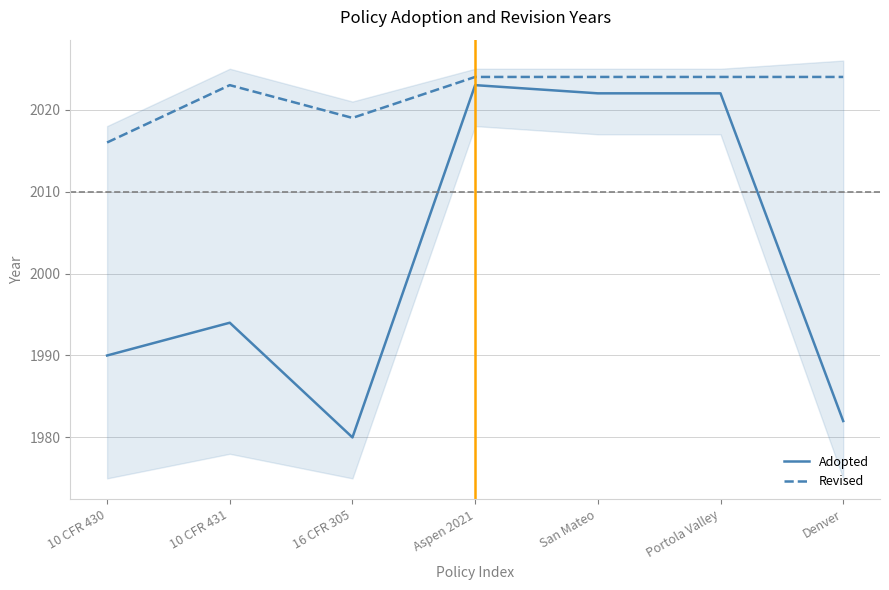

What is the label of the 5th point from the left?

San Mateo